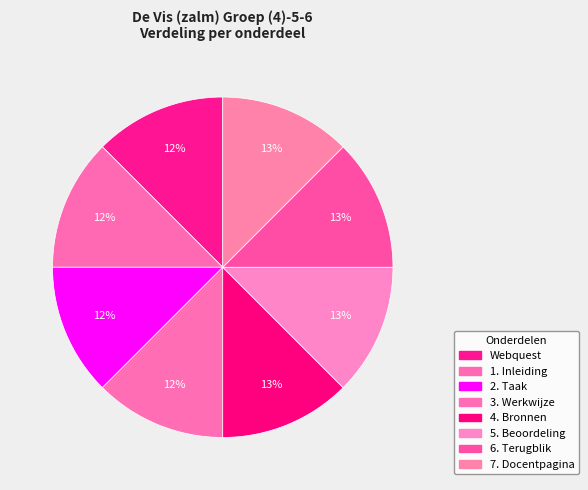

What portion of the pie excludes 7. Docentpagina?

87.5%